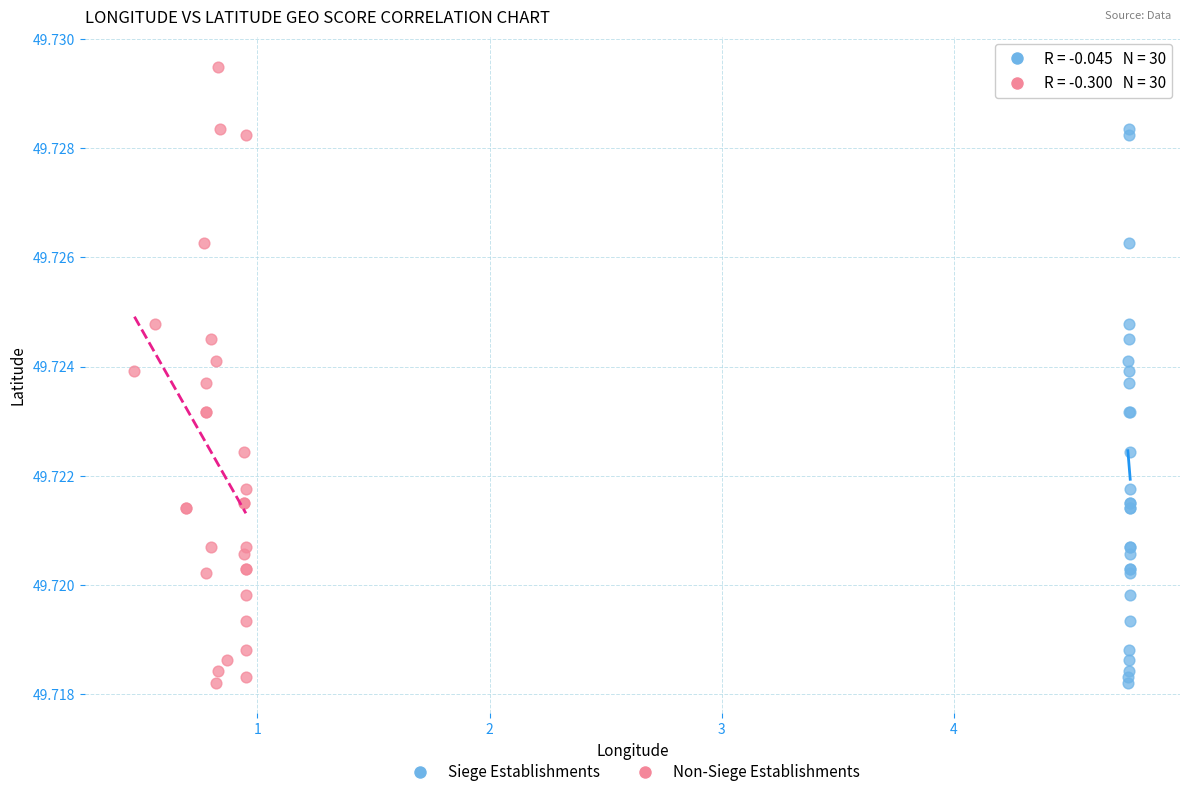

What are all the series names shown in the legend?

Siege Establishments, Non-Siege Establishments